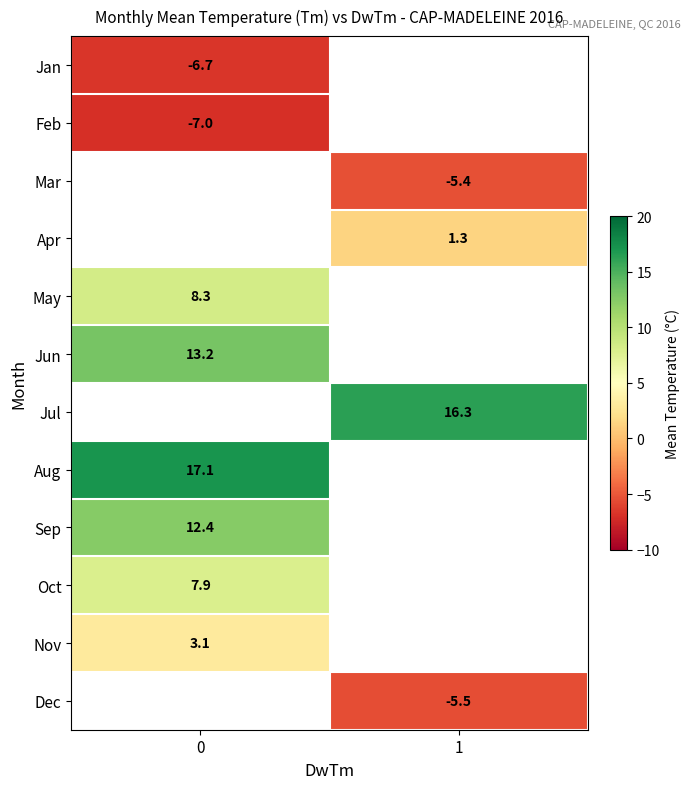

What is the greatest value displayed?

17.1